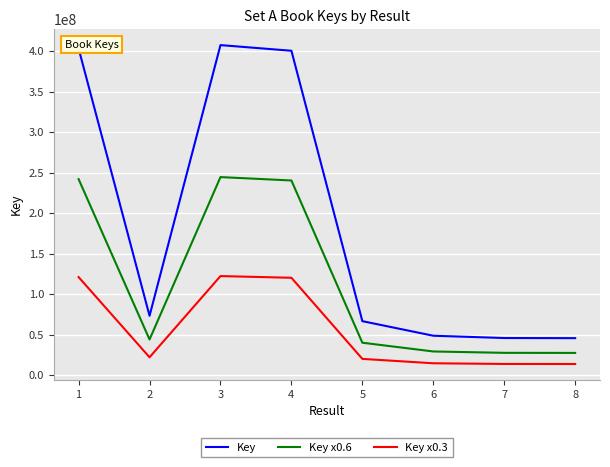

True or false: Key x0.3 and Key intersect in this chart.

False